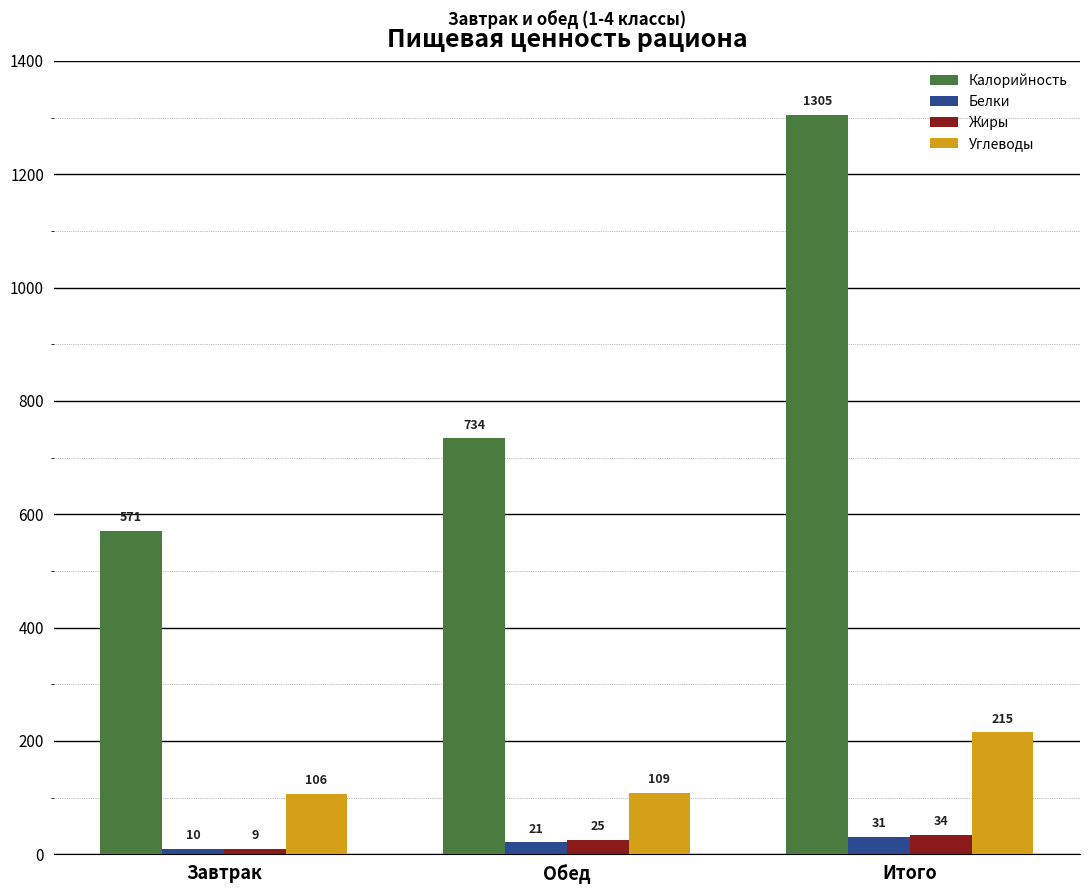

How many Жиры values are between 9 and 34?

3